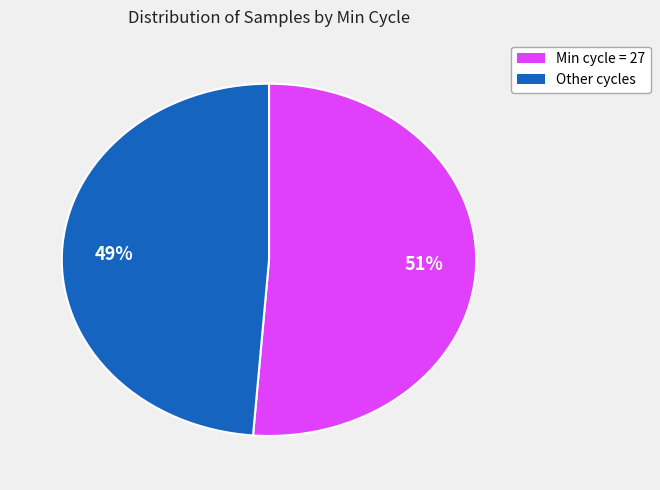

Count the number of slices in the pie.

2